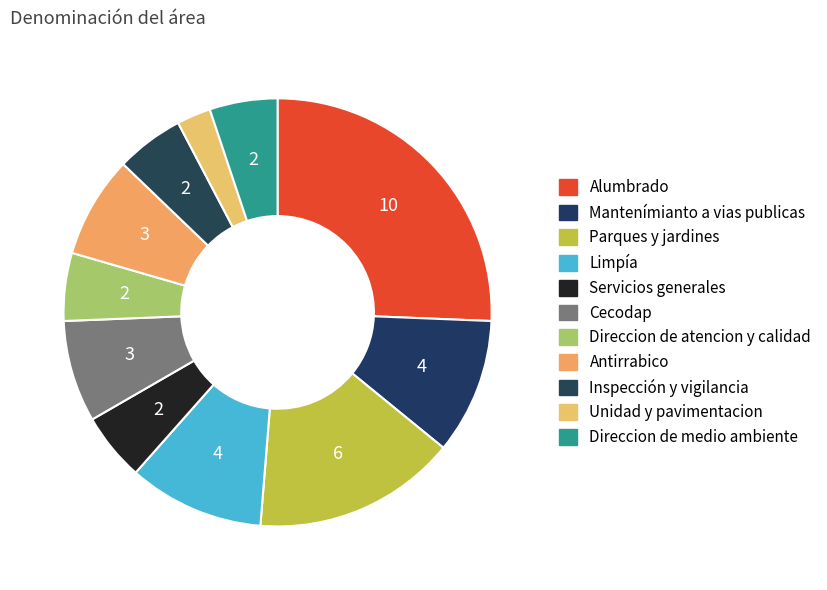

How many segments does this pie chart have?

11